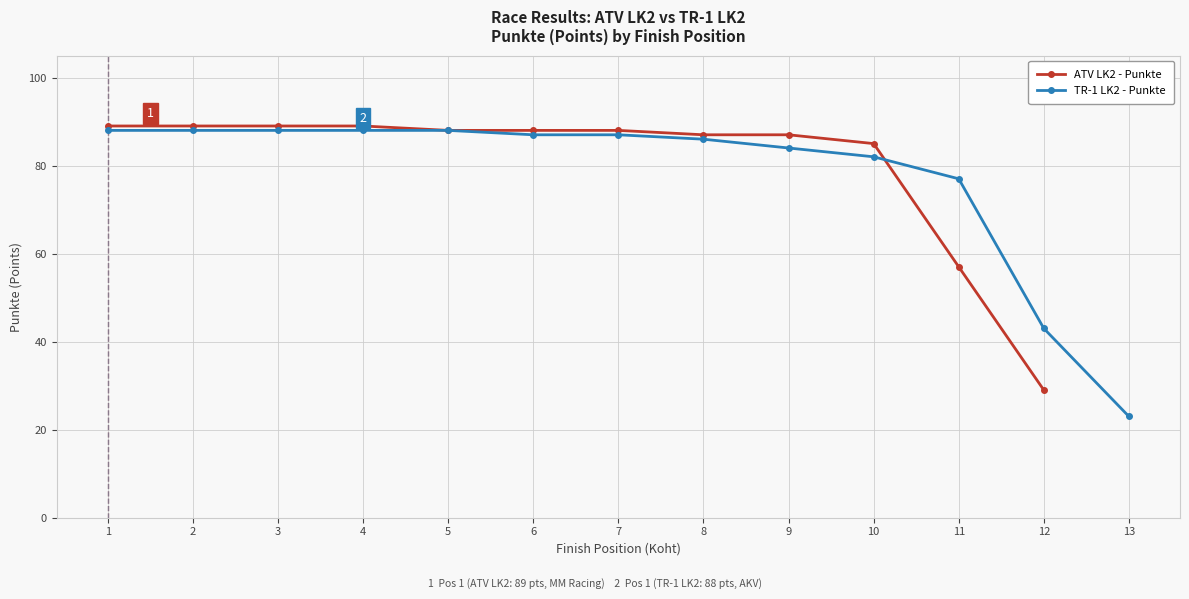

True or false: there are more than 2 points higher than both neighbors.

False